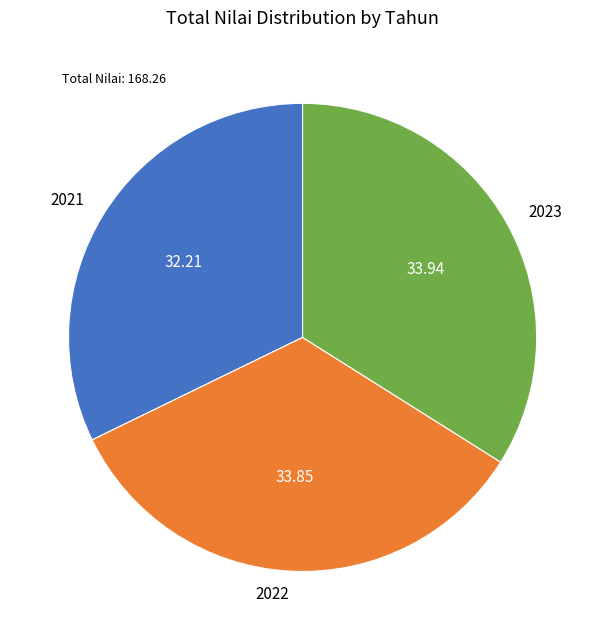

What is the ratio of the value at 2022 to the value at 2021?

1.1